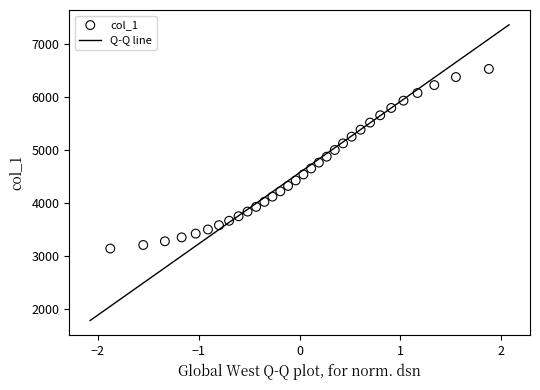

What is the range of X values (max minus min)?

3.8